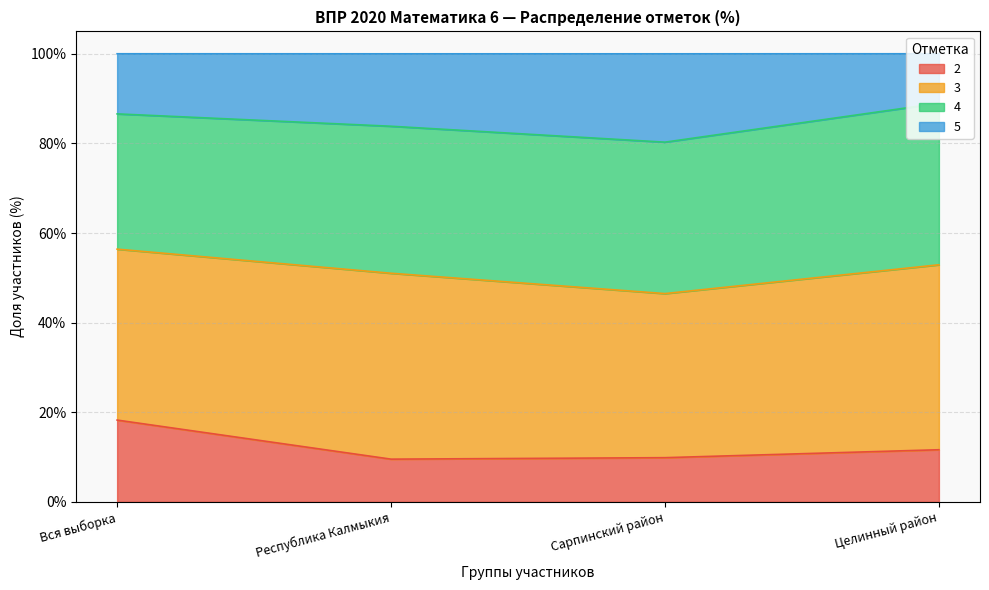

What position from the left is Сарпинский район?

3